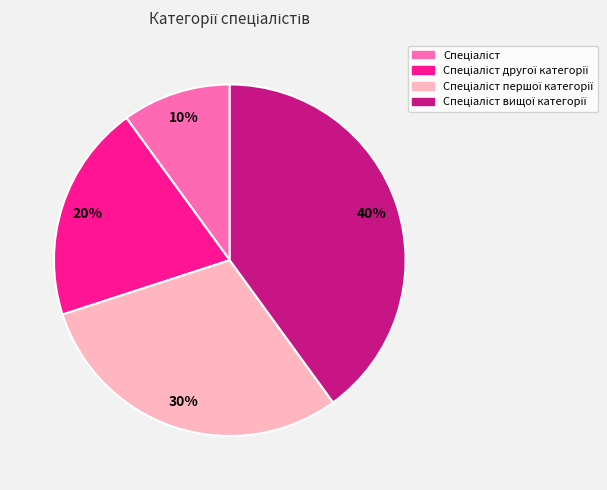

Does any single category account for the majority?

No